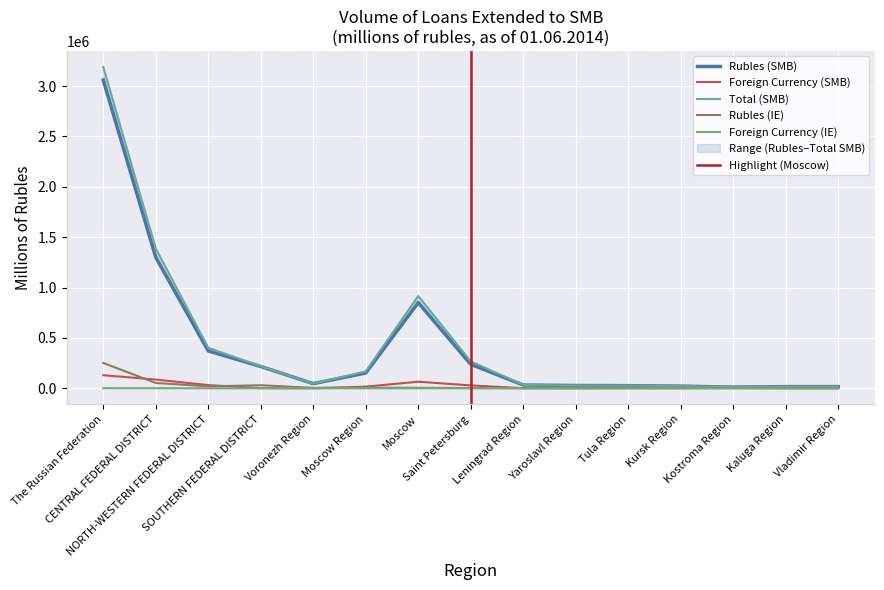

Which has a higher value, Tula Region or Saint Petersburg?

Saint Petersburg